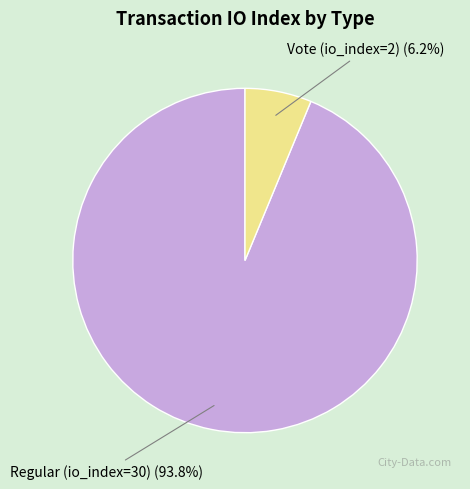

Between Regular (io_index=30) and Vote (io_index=2), which is larger?

Regular (io_index=30)